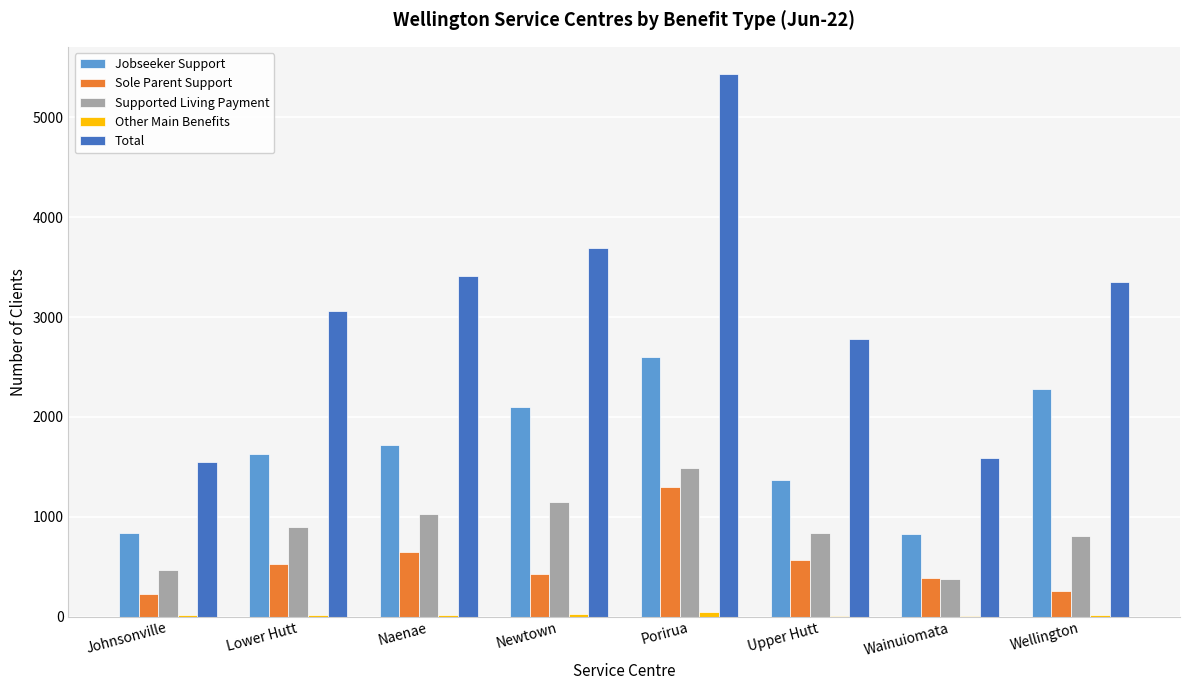

What is the greatest value displayed?

5436